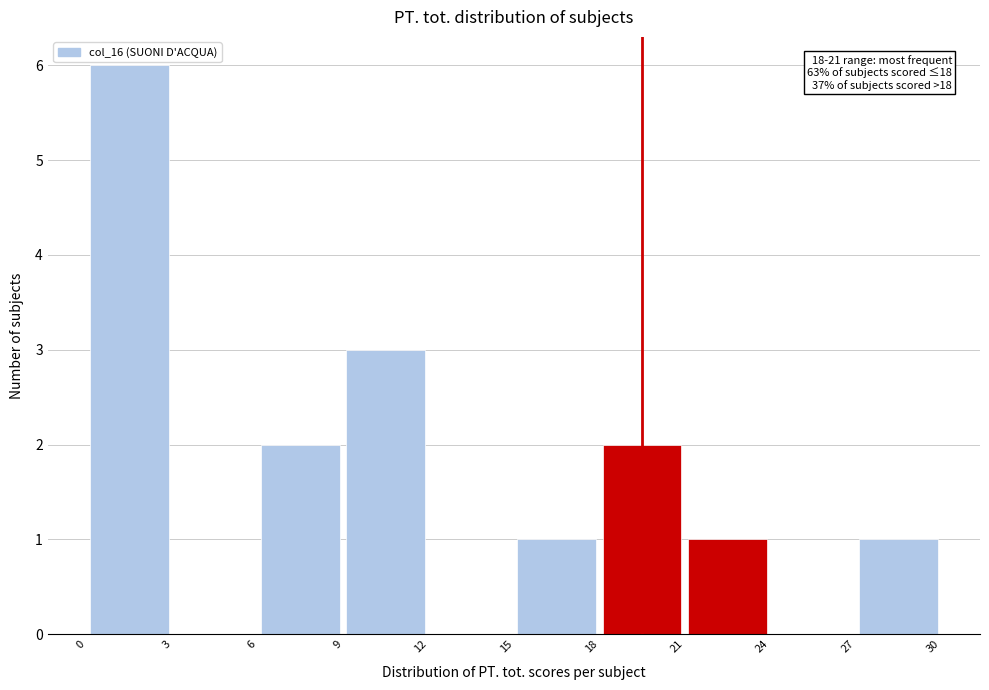

Which range on the x-axis has the tallest bar?

0 to 3